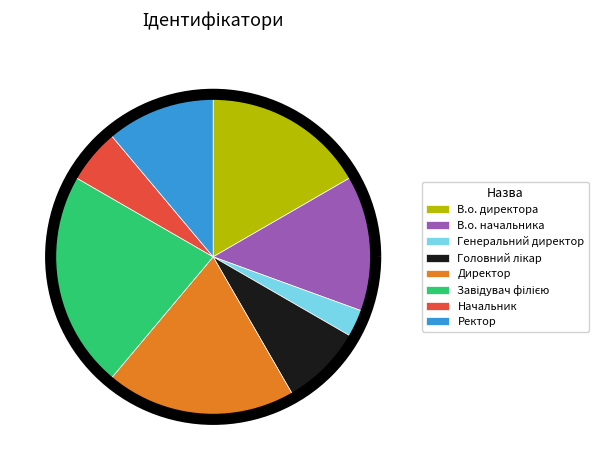

Is there any slice that represents more than half of the pie?

No